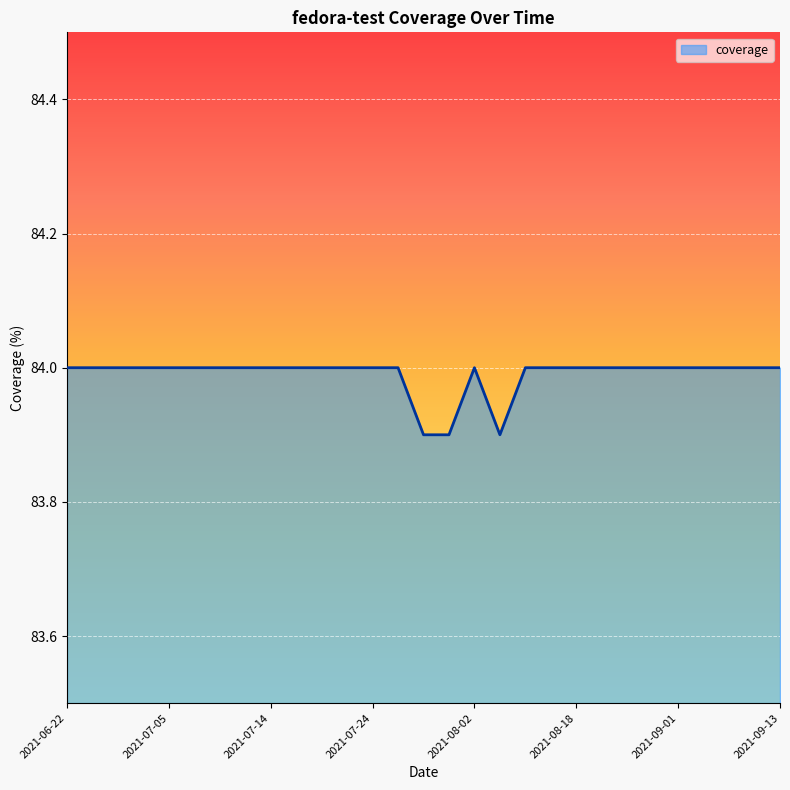

What is the greatest value displayed?

84.0